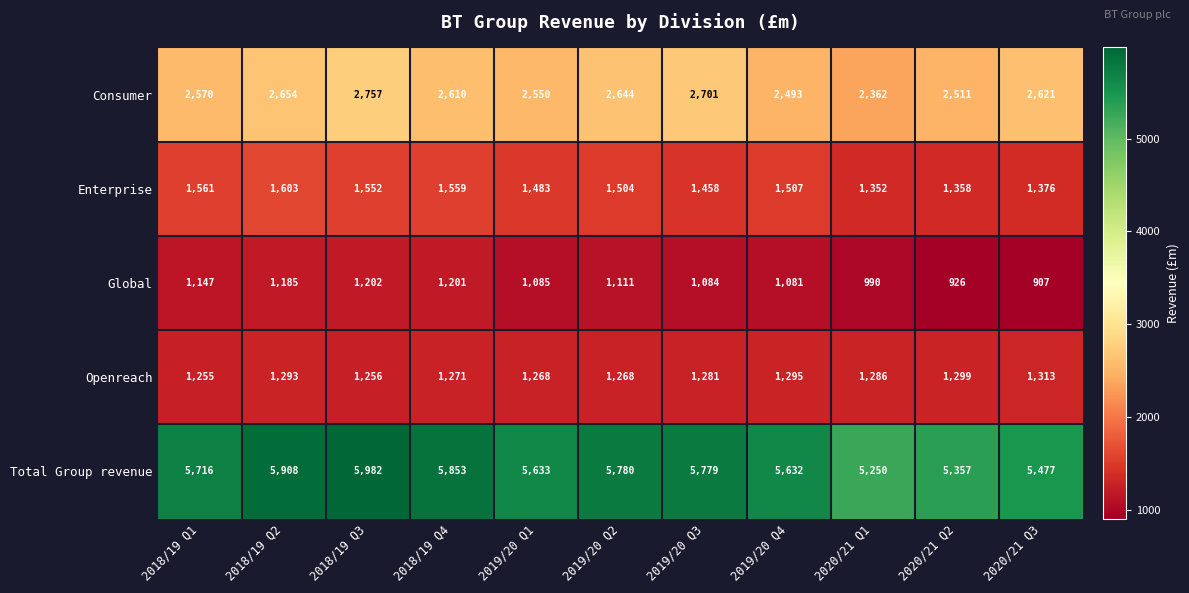

What is the greatest value displayed?

5982